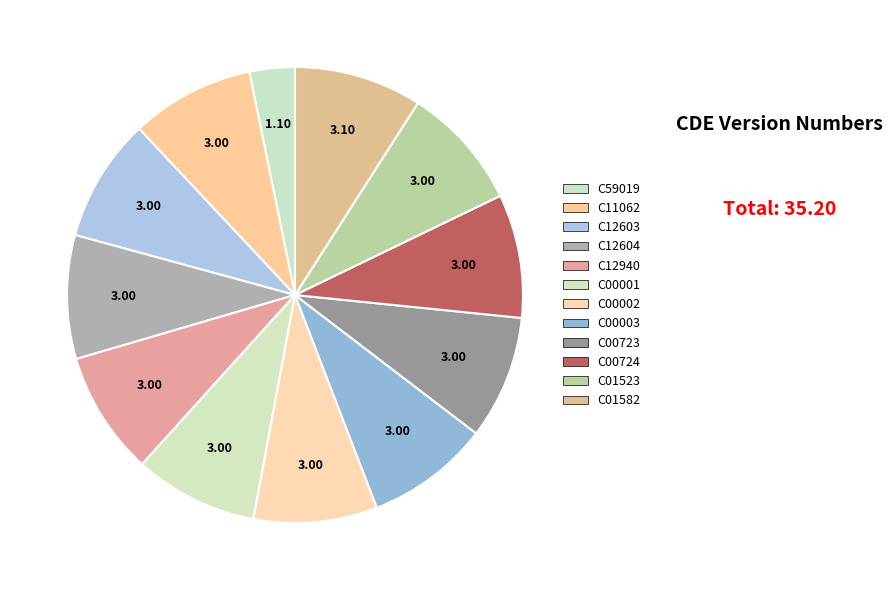

Which has a higher value, C12603 or C11062?

C12603